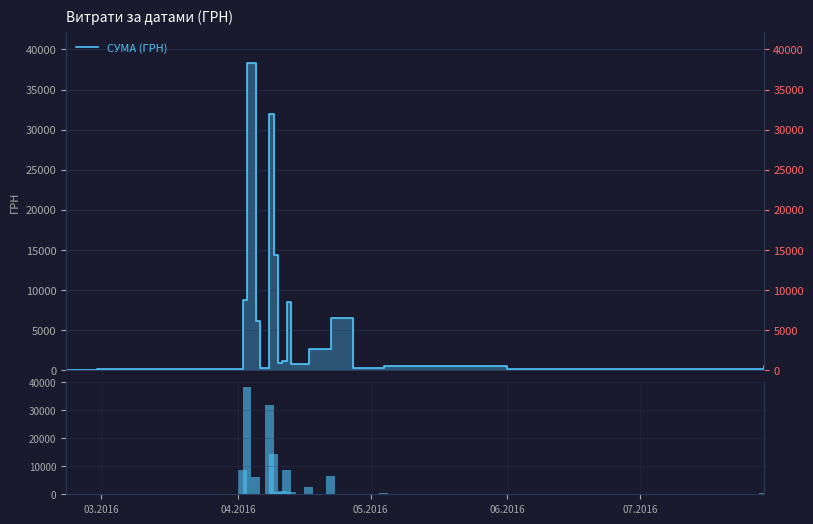

Which label corresponds to the smallest value in the chart?

2016-03